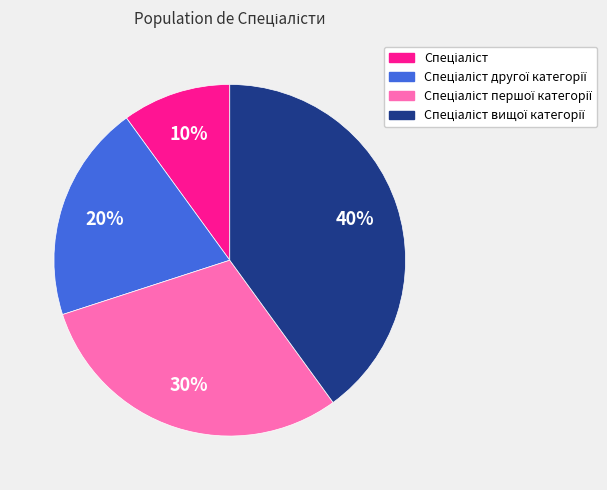

To the nearest percent, what is the average slice percentage?

25%